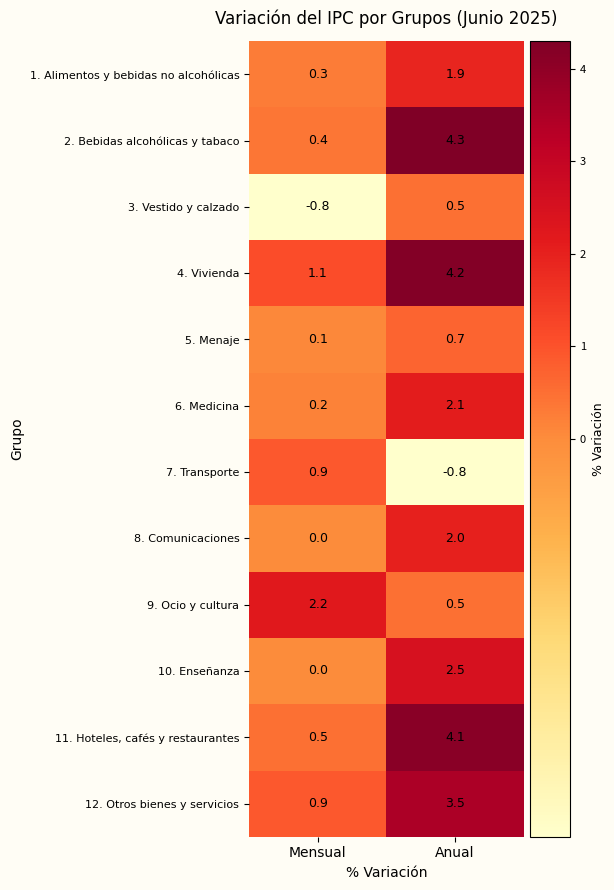

What is the total value across all series at Anual?

25.5